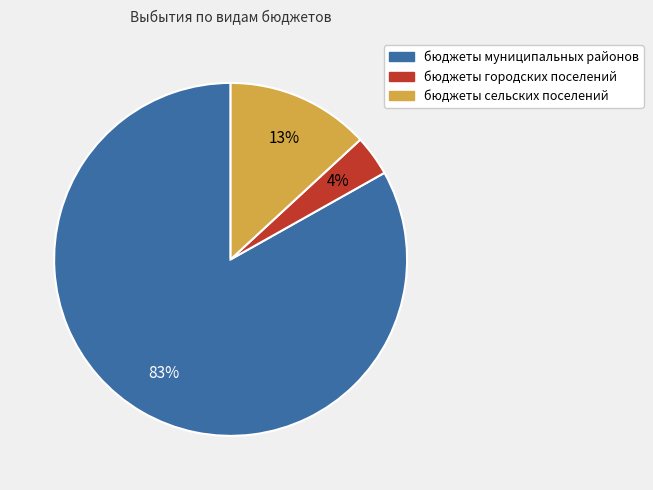

Is the sum of бюджеты сельских поселений and бюджеты муниципальных районов greater than half?

Yes